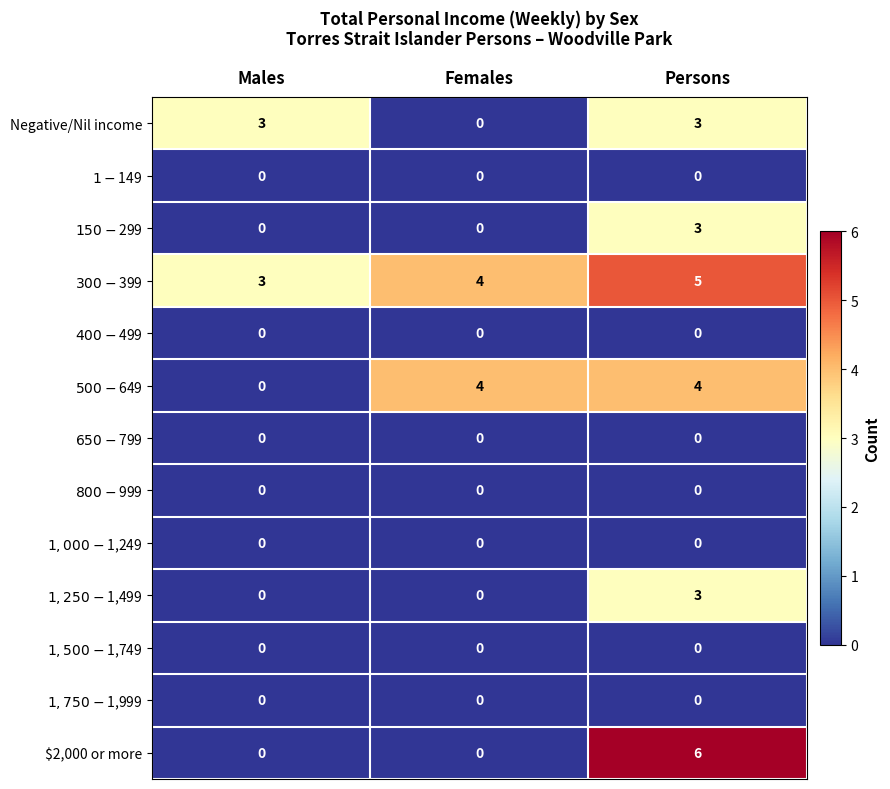

Which series changed the most between Females and Persons?

$2,000 or more